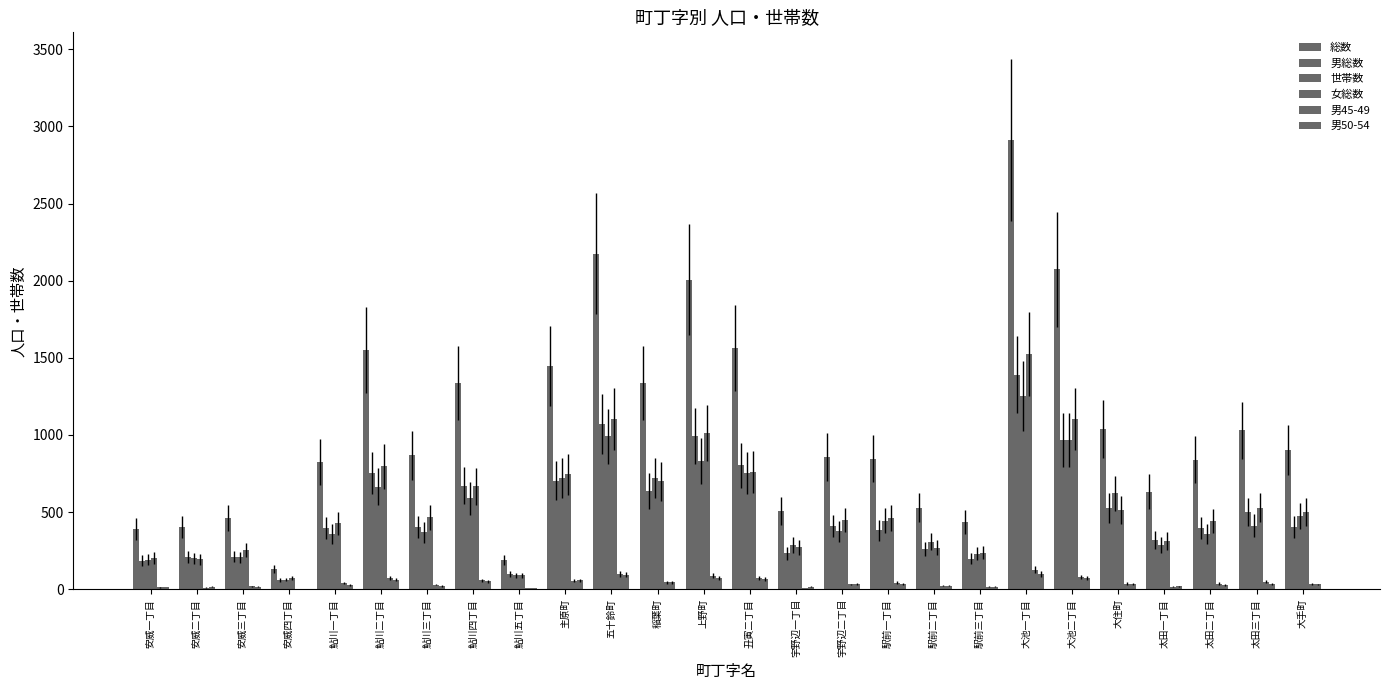

What is the sum of all 男総数 values?

13191